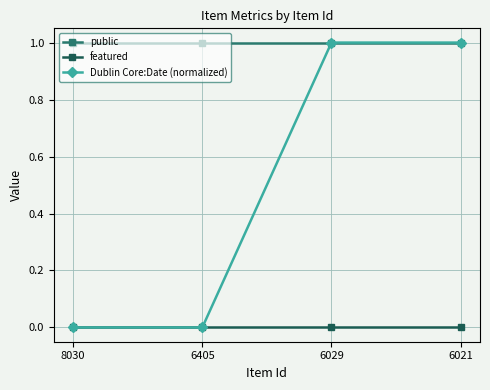

True or false: public and featured intersect in this chart.

False